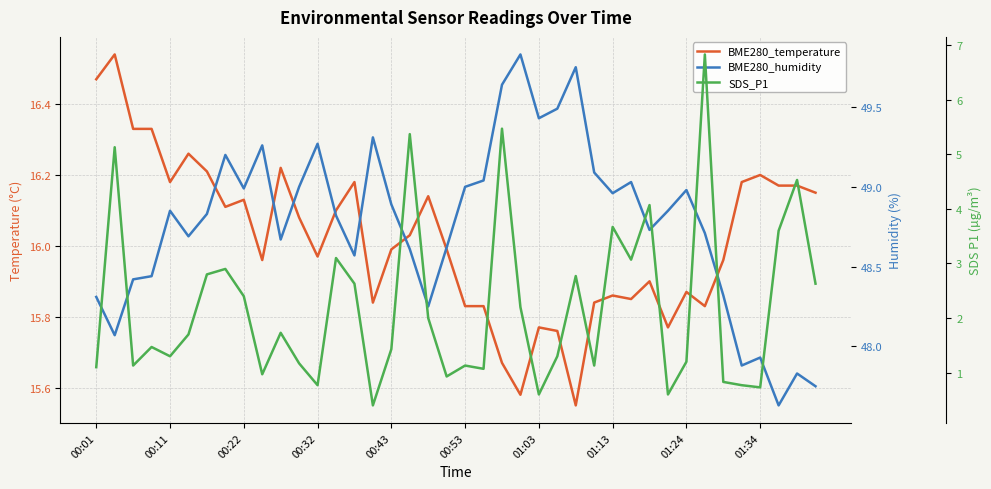

Count the number of categories in the chart.

40